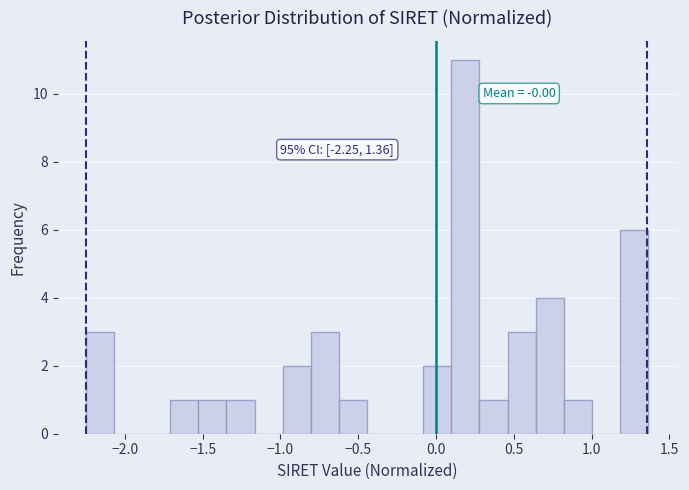

Around what value on the x-axis is the tallest bar? Give the approximate position of its centre, as read against the axis.

0.20